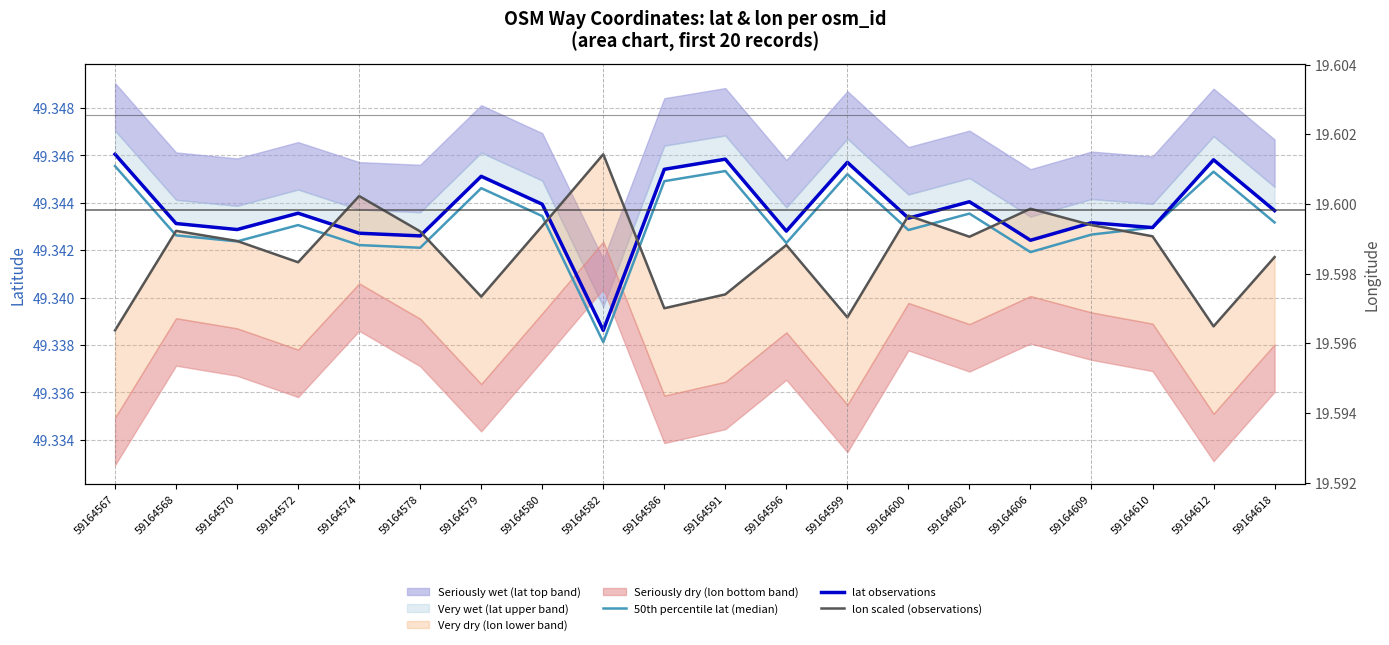

Which category has the lowest value in the lon scaled (observations) series?

59164567